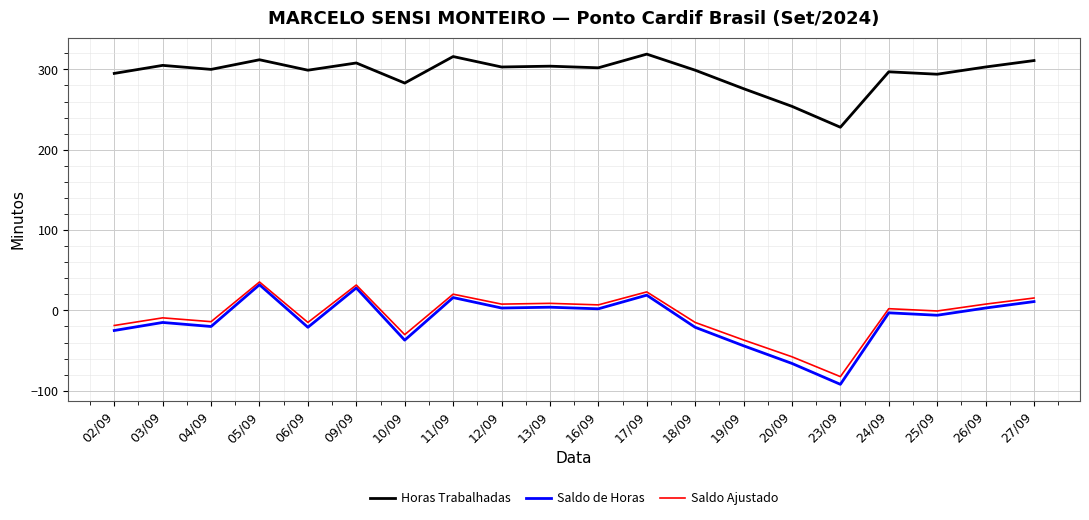

At which category does Saldo de Horas reach its first local peak?

03/09